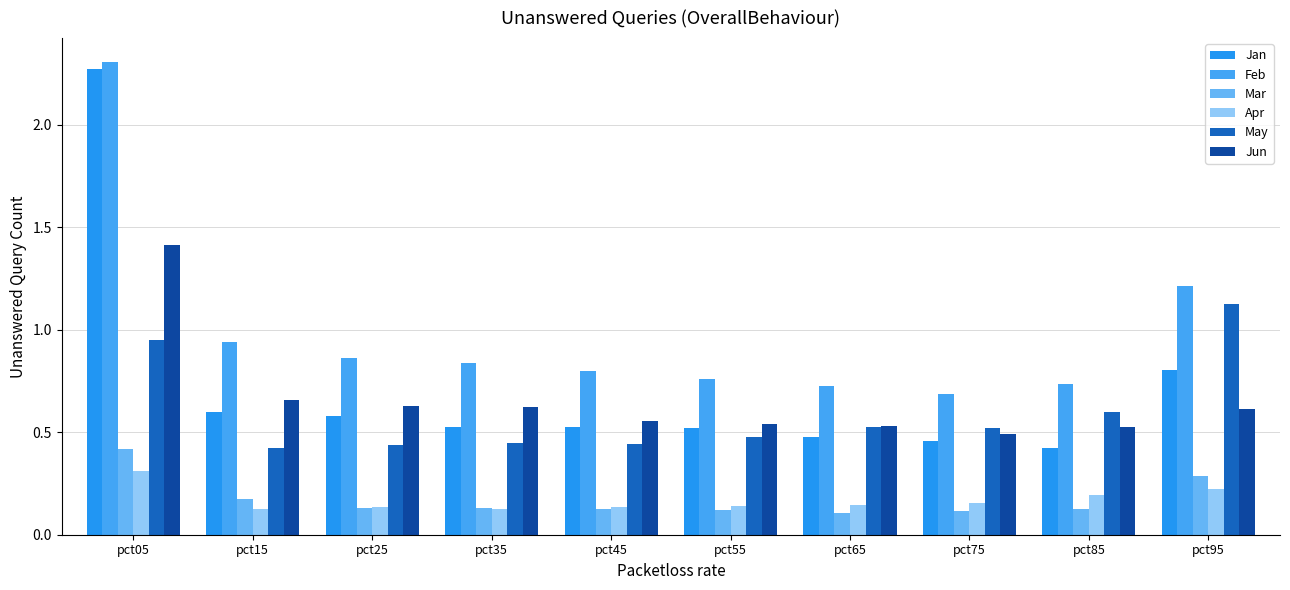

Does the chart contain stacked bars?

No